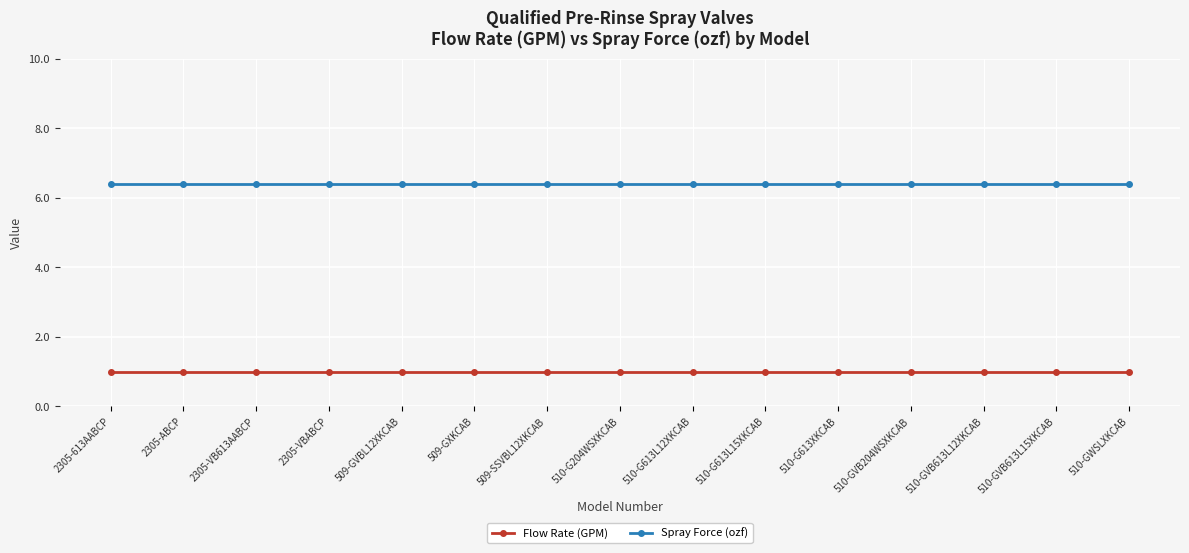

How many lines are shown in the chart?

2